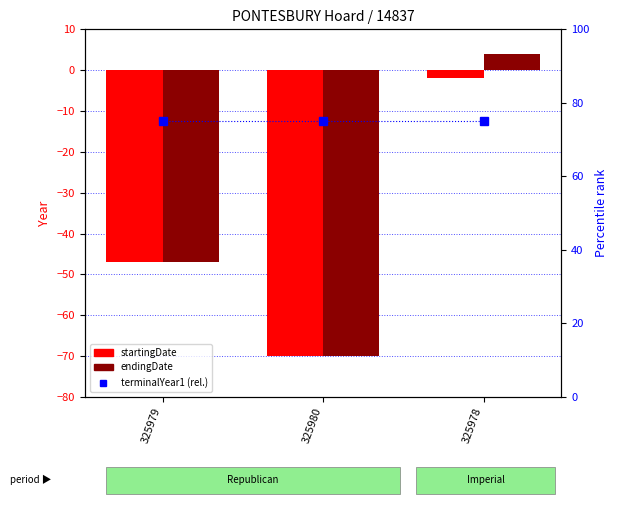

Where does the startingDate series first go above -47?

325978